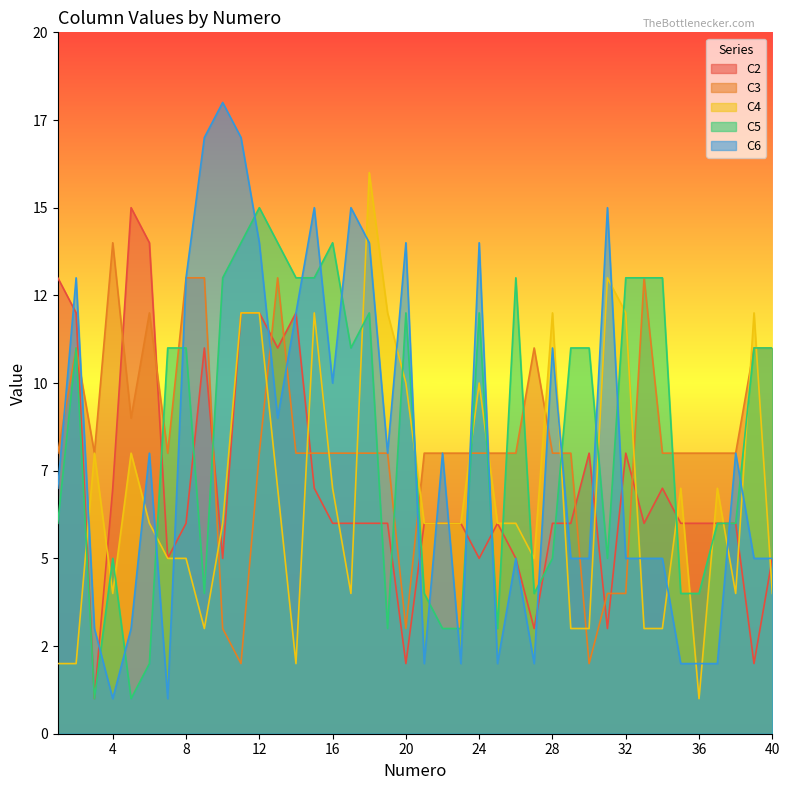

How many lines are shown in the chart?

5